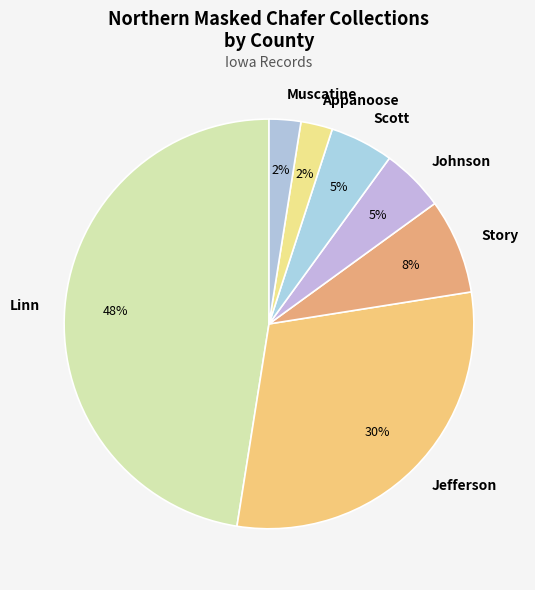

To the nearest percent, what percentage of the pie is Scott?

5%